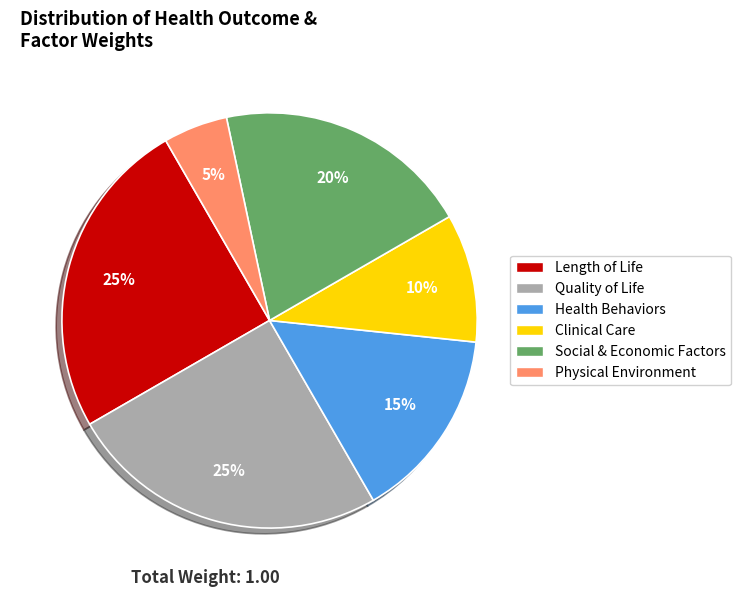

Which category has the smallest portion of the pie?

Physical Environment